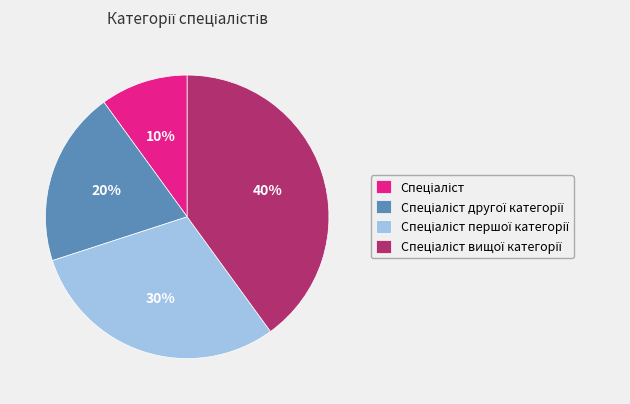

To the nearest percent, what is the difference between the largest and smallest slice percentages?

30%